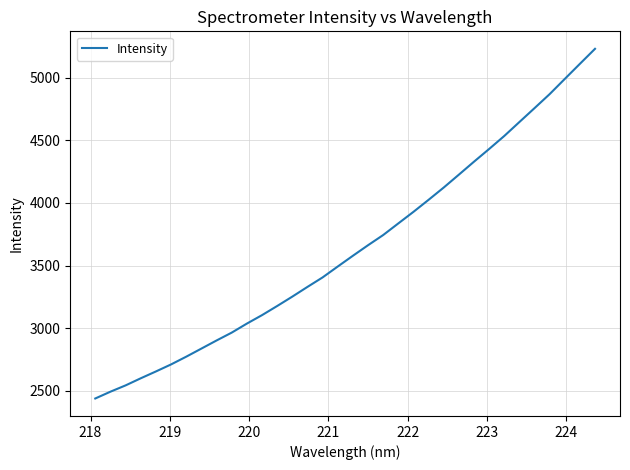

What is the maximum value shown in the chart?

5231.6